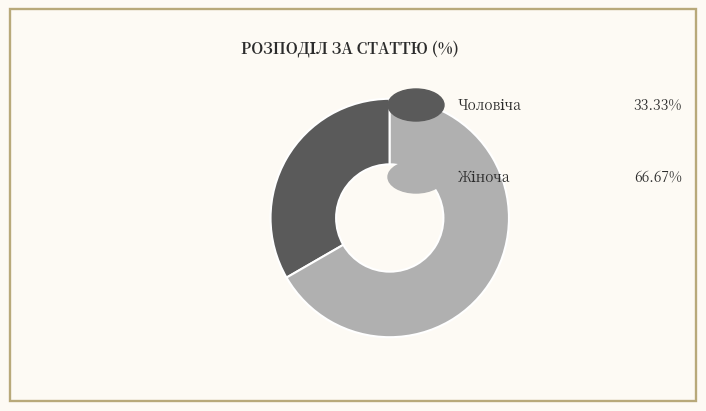

How many slices are in this pie chart?

2